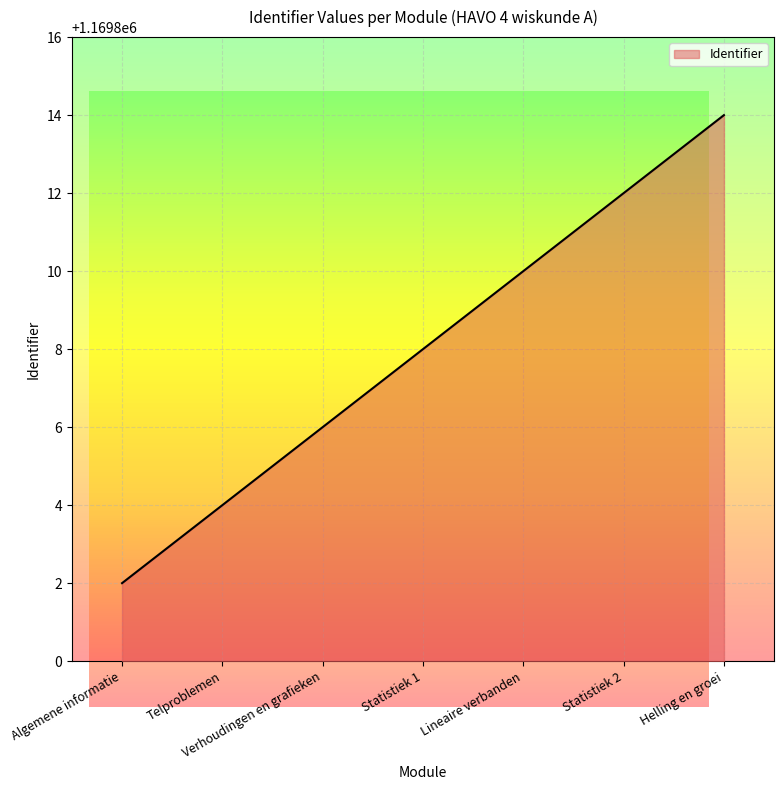

What is the ratio of the value at Statistiek 2 to the value at Verhoudingen en grafieken?

1.0